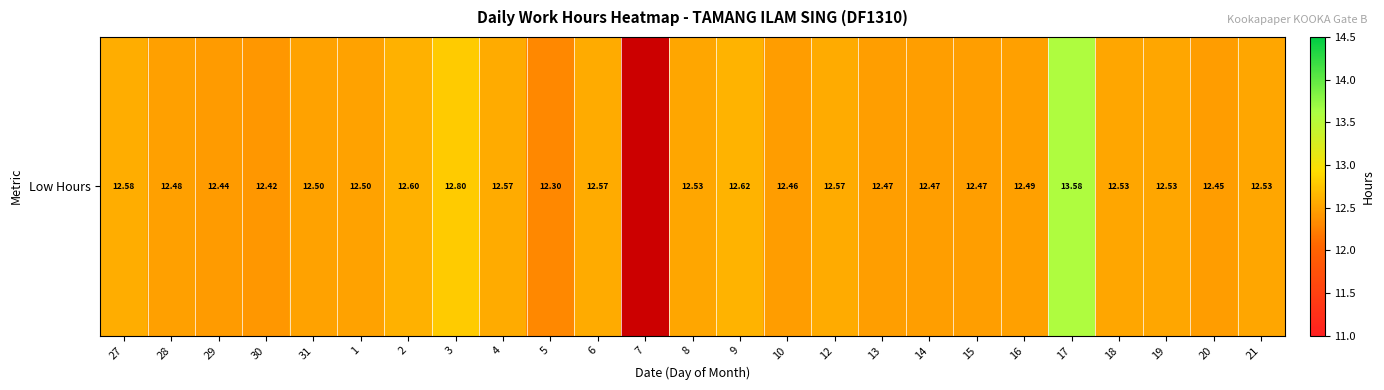

At which label is the value closest to 12?

5